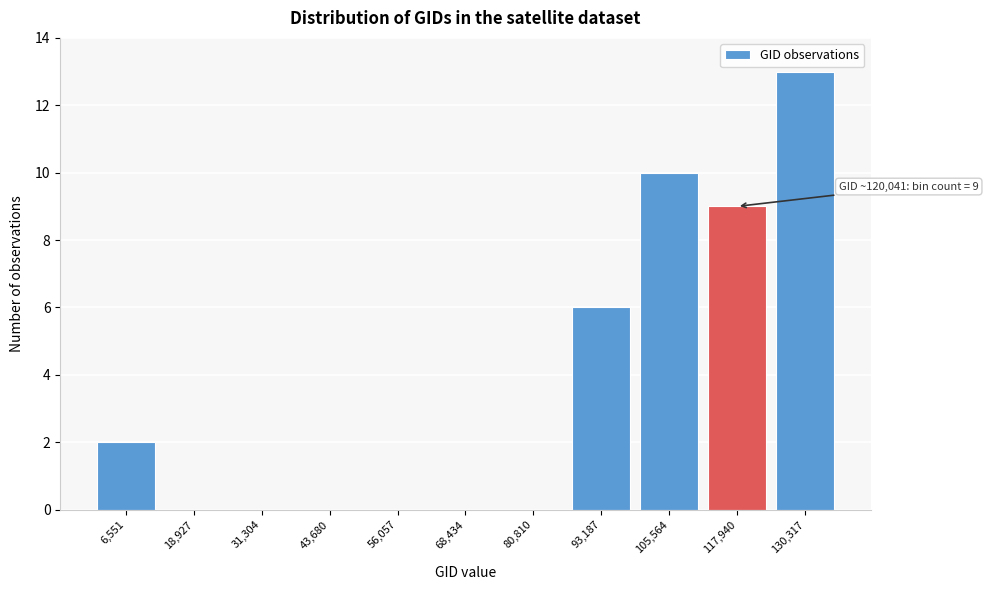

Reading left to right, extract all data points from this chart.

6,551=2	18,927=0	31,304=0	43,680=0	56,057=0	68,434=0	80,810=0	93,187=6	105,564=10	117,940=9	130,317=13